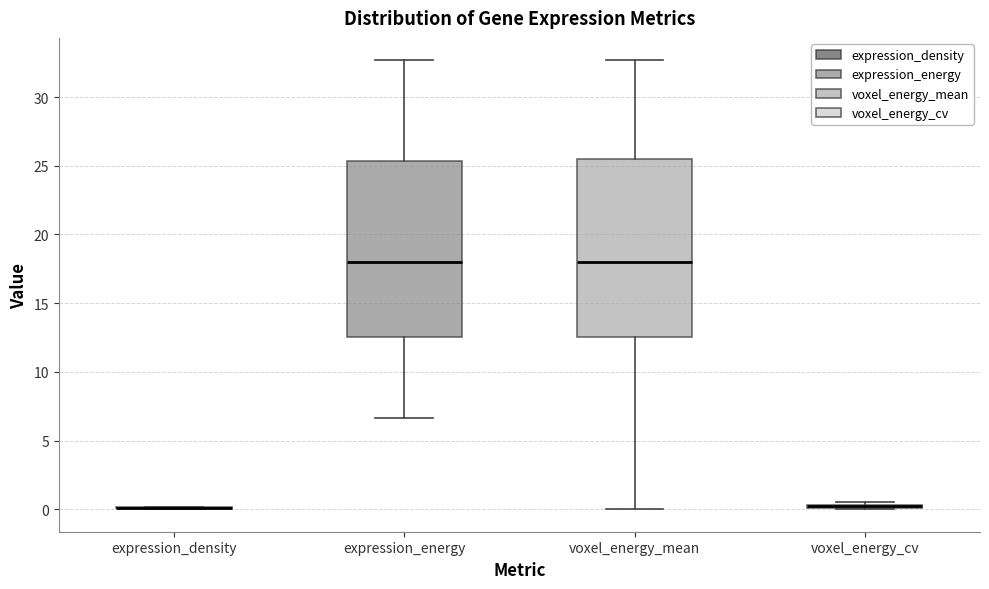

Reading left to right, read every box against the y-axis: the position of its median line, the range the box covers, and the ends of its whiskers. The values are not printed on the chart, so give them approximately, as read against the axis.

expression_density: box collapsed to a line at 0.0, whiskers 0.0 to 0.0
expression_energy: median 18.0, box 12.5 to 25.5, whiskers 6.5 to 32.5
voxel_energy_mean: median 18.0, box 12.5 to 25.5, whiskers 0.0 to 32.5
voxel_energy_cv: box collapsed to a line at 0.0, whiskers 0.0 to 0.5